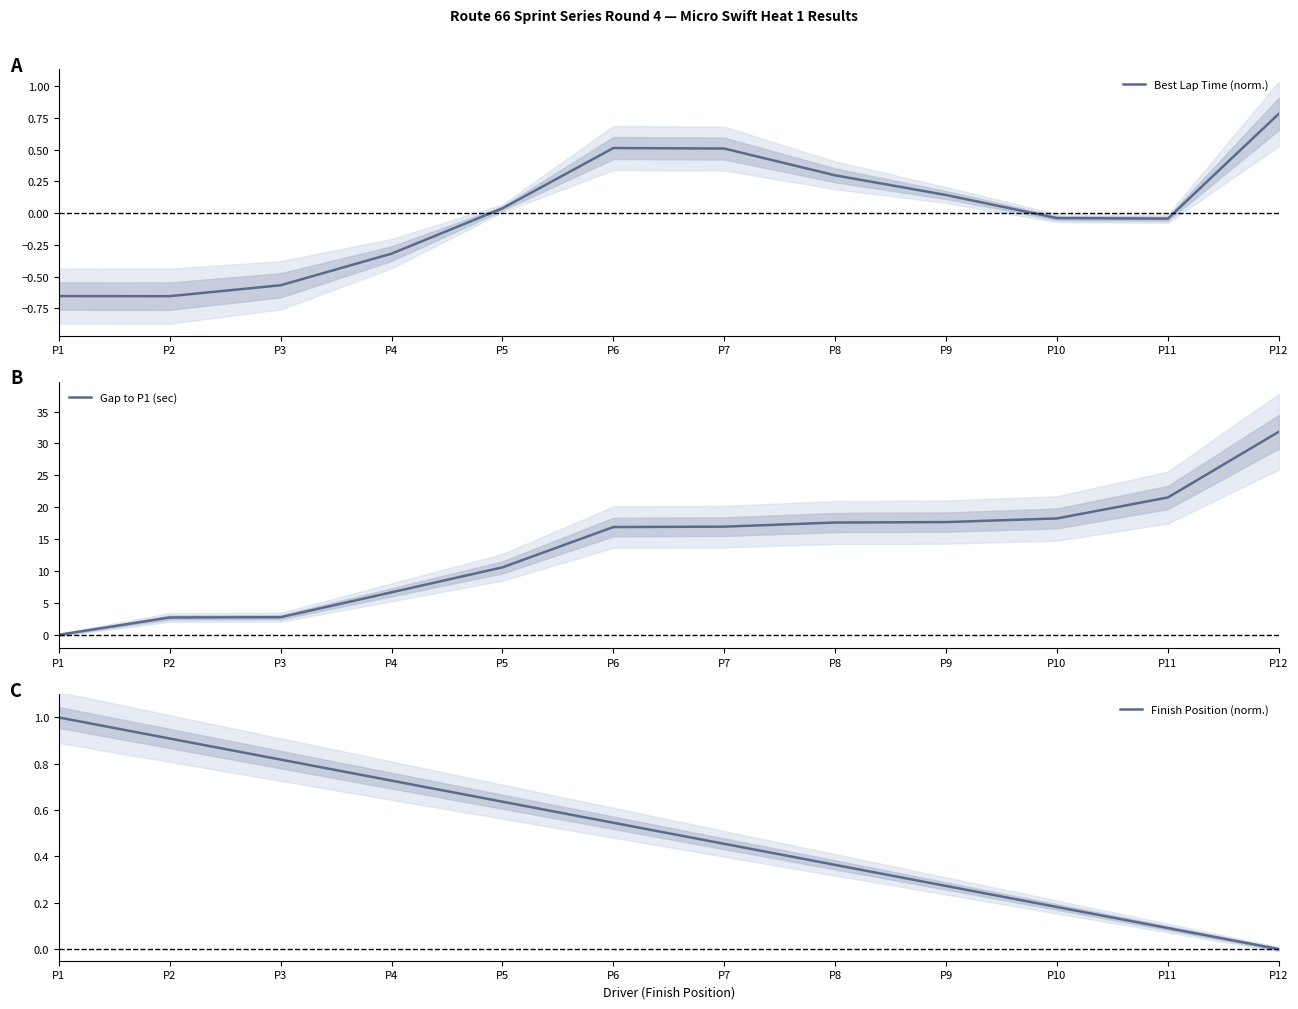

Between P7 and P11, which series saw the biggest shift?

Gap to P1 (sec)